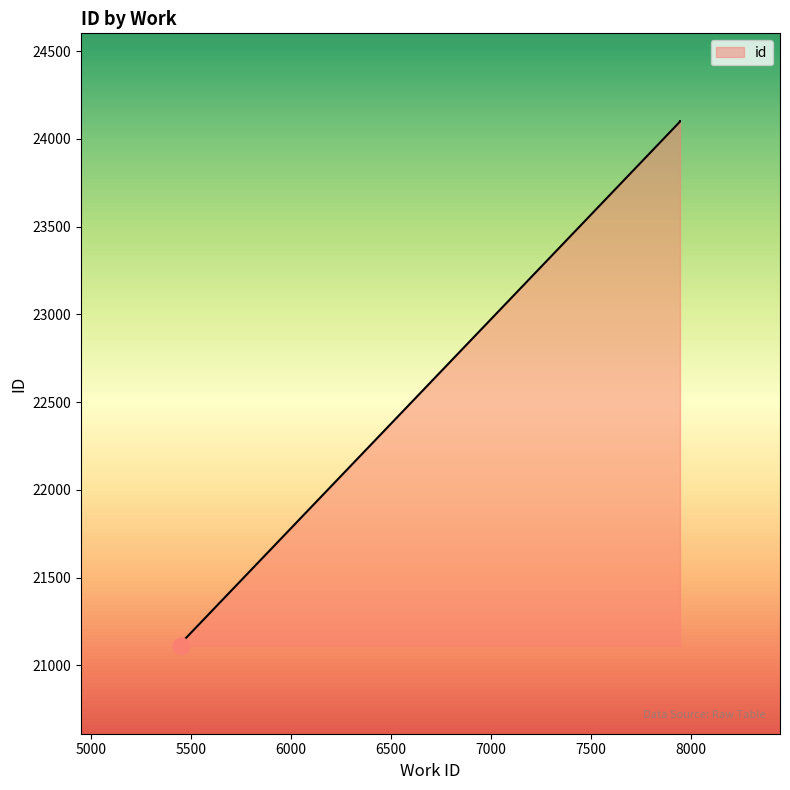

What is the value of the 1st point from the left?

21111